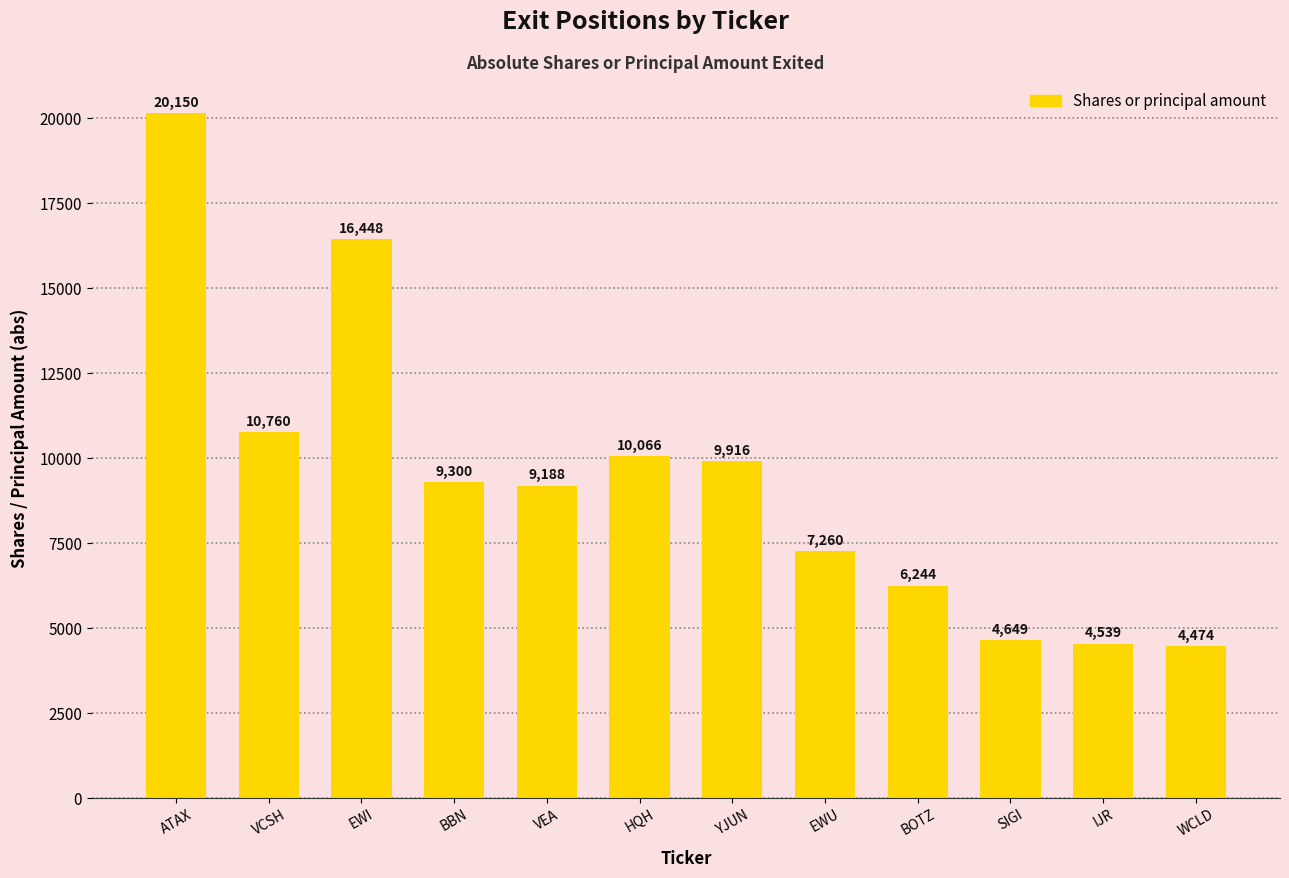

The chart shows a value of 4201 at HQH. True or false?

False